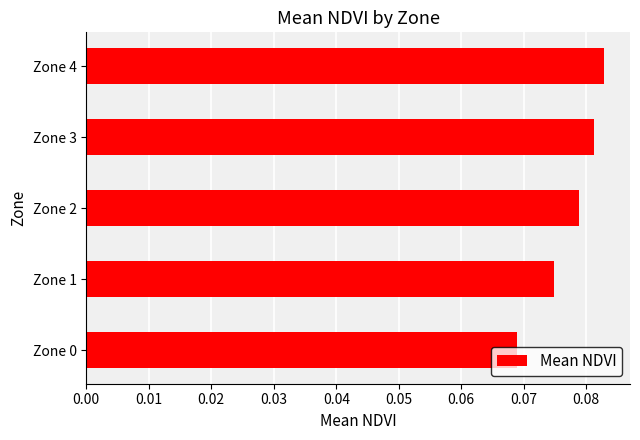

Which label corresponds to the smallest value in the chart?

Zone 0